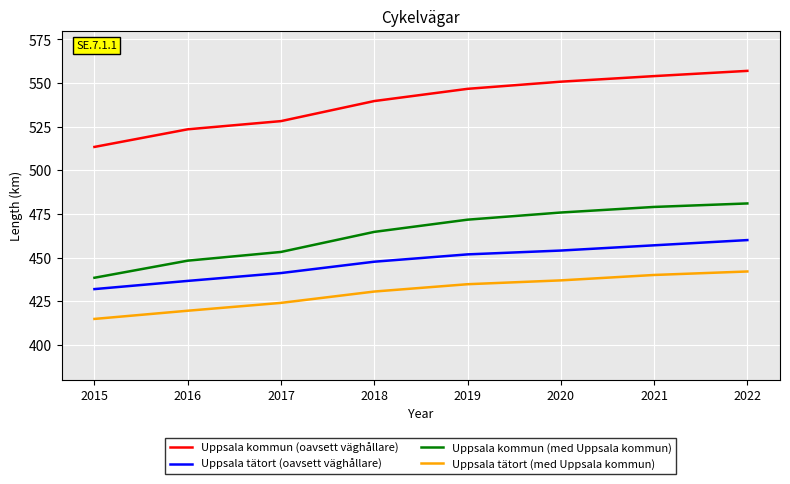

What is the difference between the Uppsala tätort (oavsett väghållare) values at 2018 and 2015?

15.7